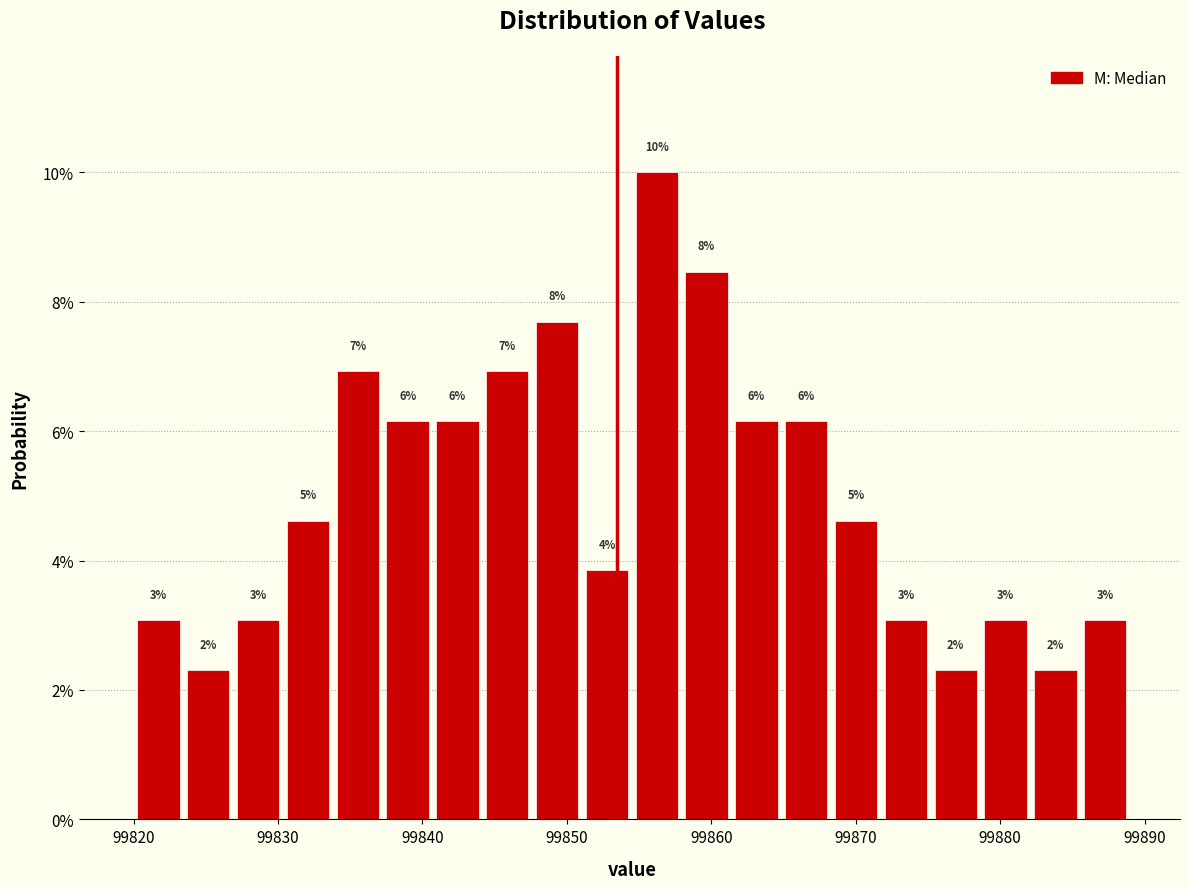

Read against the x-axis, roughly where is the centre of the tallest bar?

99856